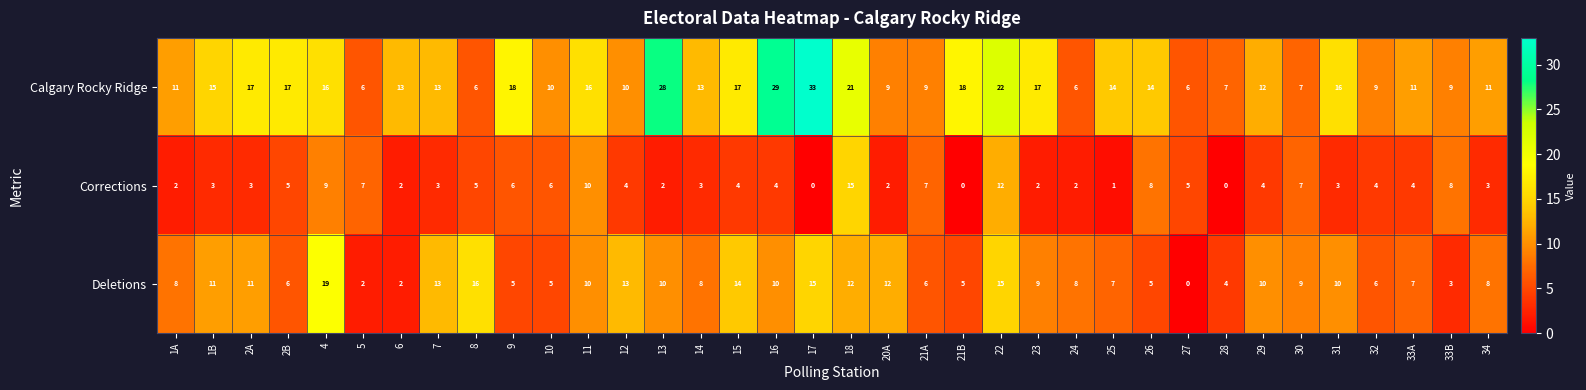

What is the greatest value displayed?

33